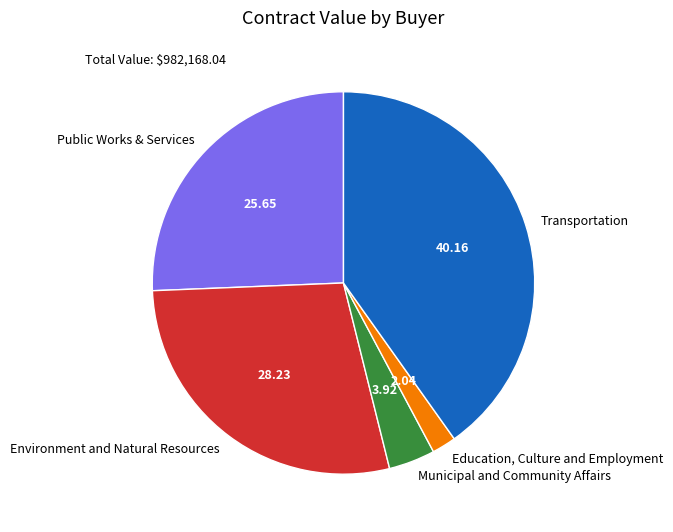

Is there any slice that represents more than half of the pie?

No